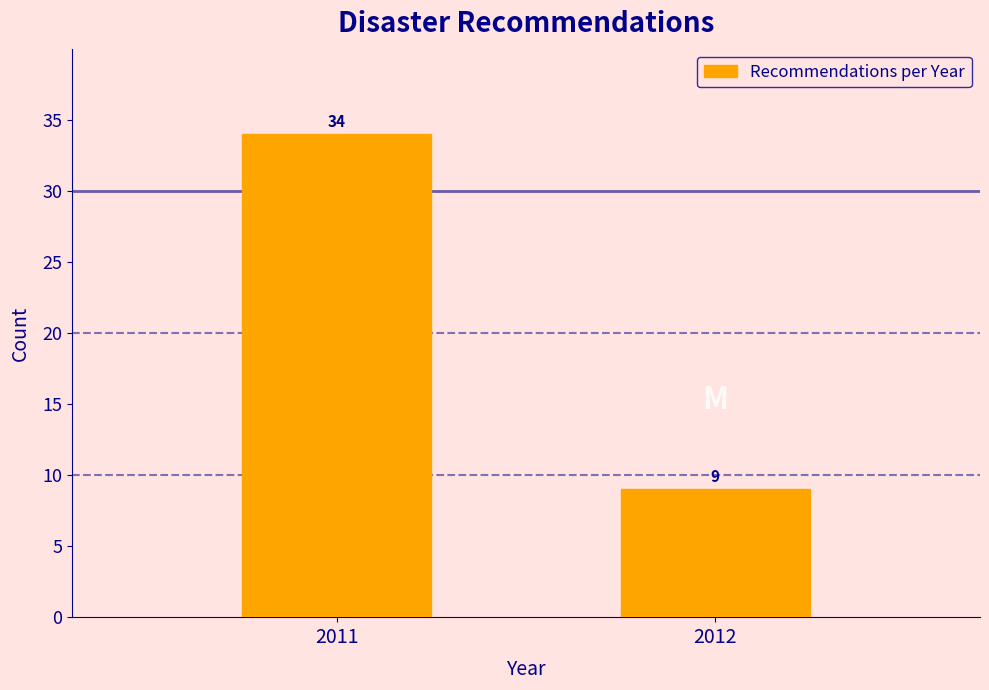

Reading left to right, list all the values displayed in this chart.

2011=34	2012=9